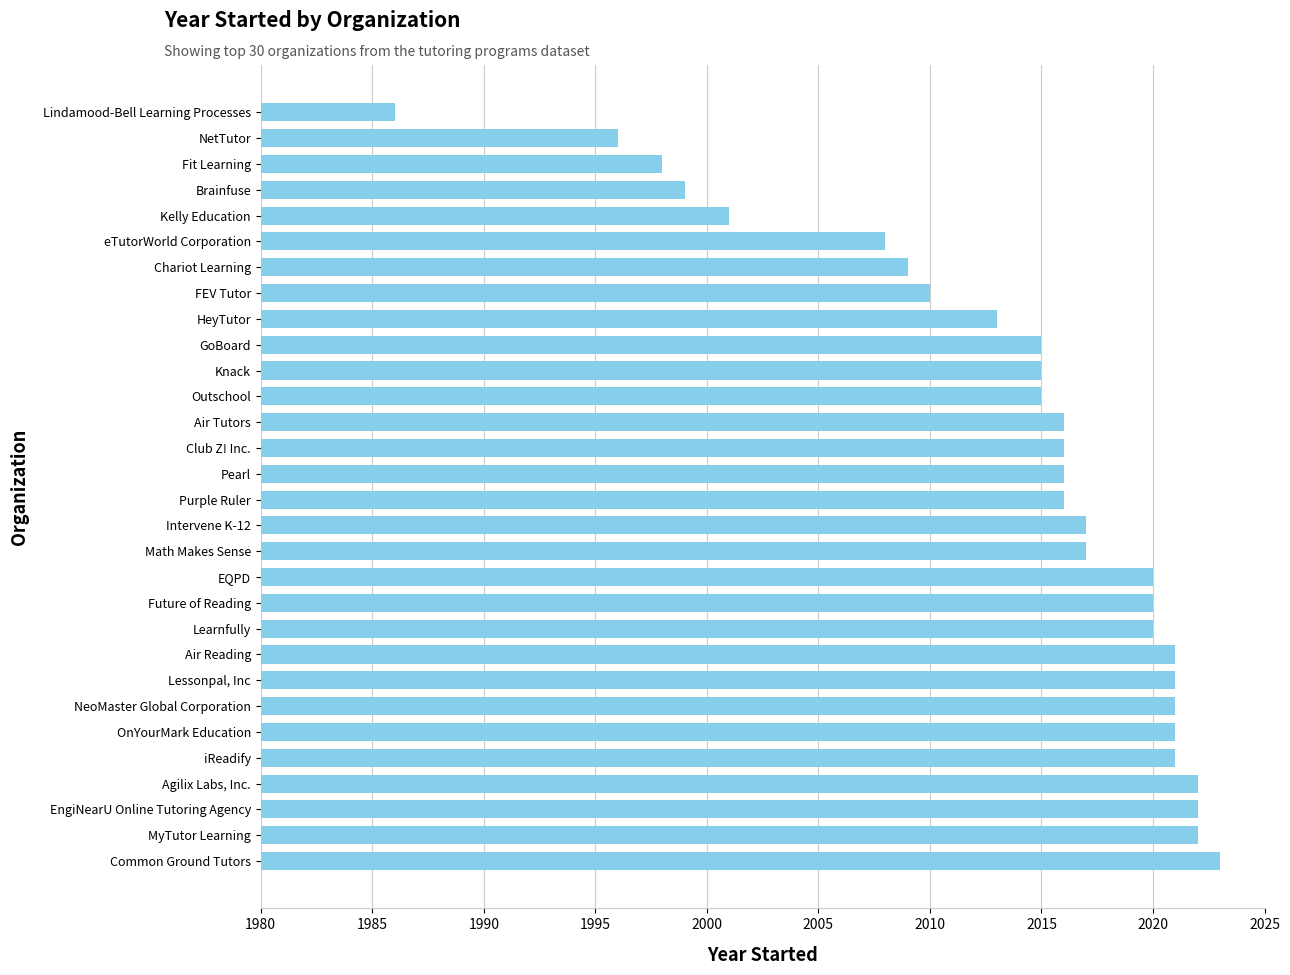

True or false: the data shows 1154 at Agilix Labs, Inc..

False